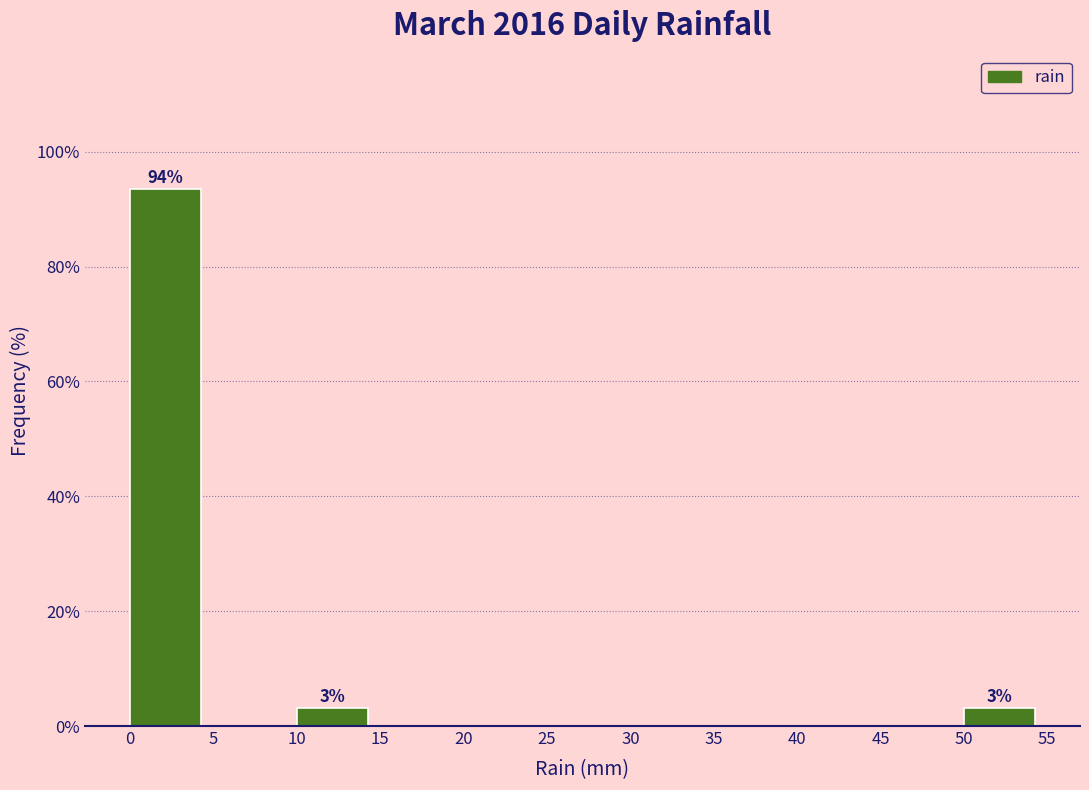

Over which range of the x-axis is the bar tallest?

0 to 5